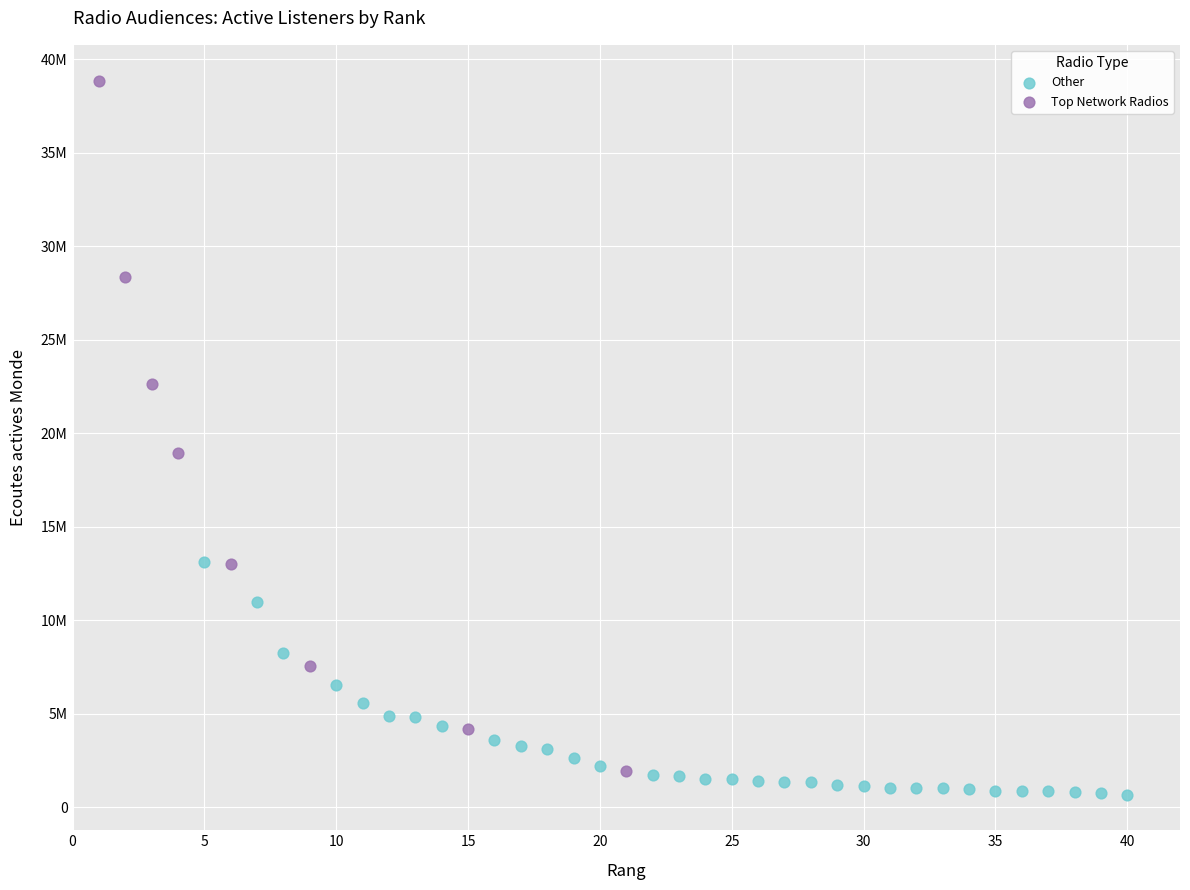

Which series reaches the maximum Y coordinate?

Top Network Radios